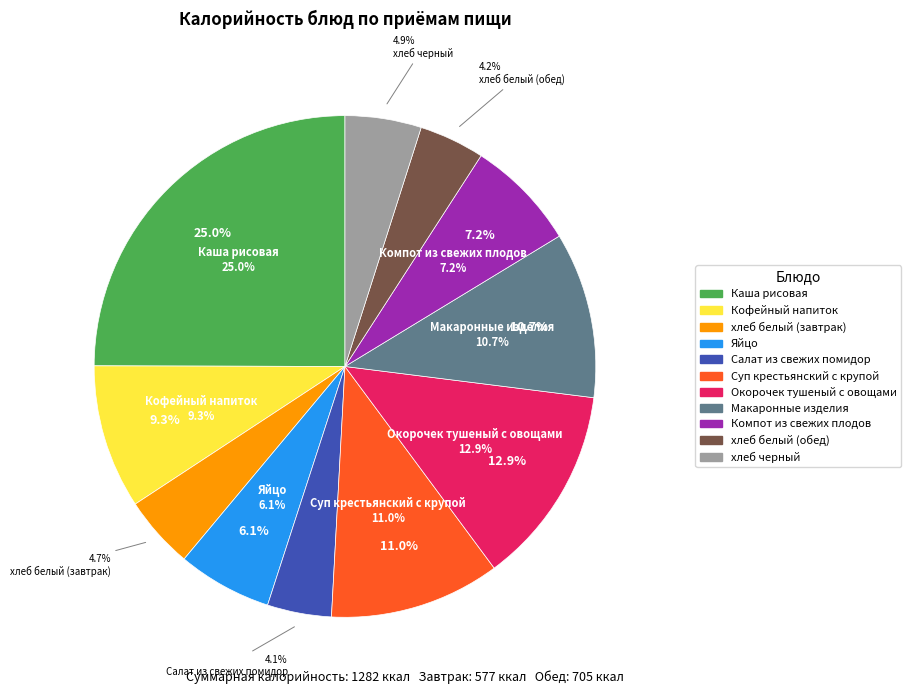

To the nearest percent, what is the average slice percentage?

9%